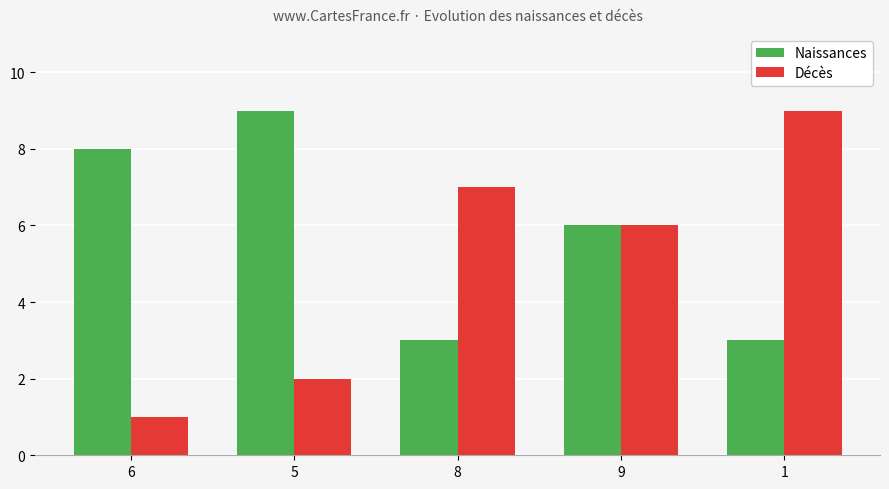

Is the value of Décès at 1 greater than the value of Naissances at 6?

Yes